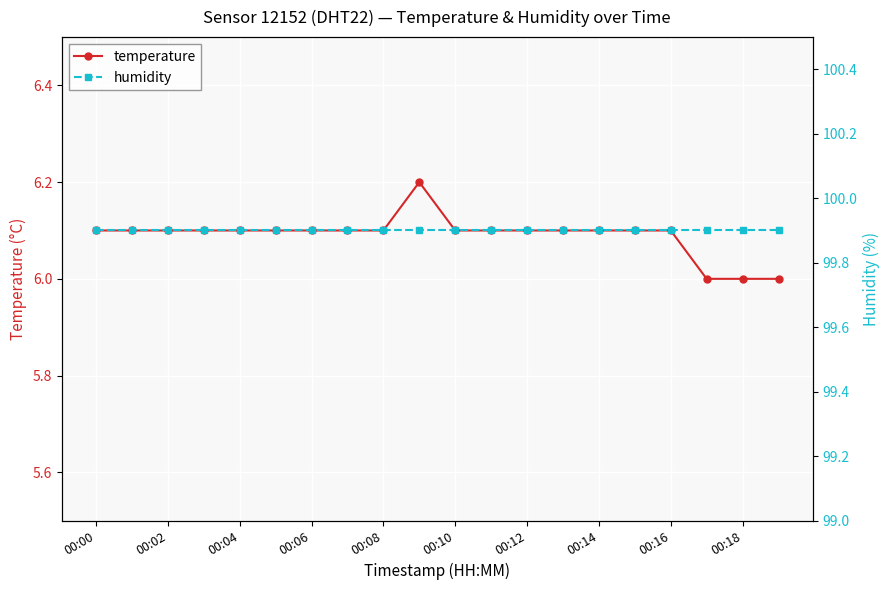

Count the number of data series in this chart.

2